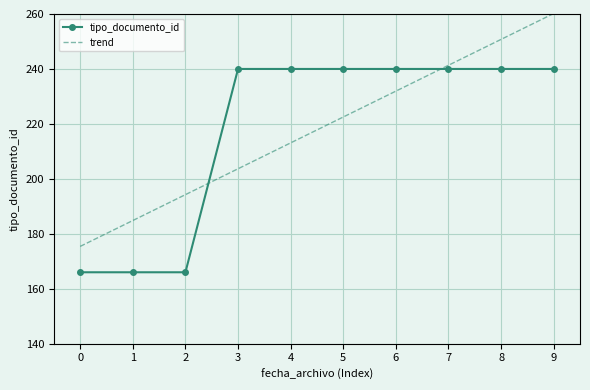

Reading right to left, transcribe all the data shown in this chart.

tipo_documento_id: 9=240.0	8=240.0	7=240.0	6=240.0	5=240.0	4=240.0	3=240.0	2=166.0	1=166.0	0=166.0
trend: 9=260.2	8=250.8	7=241.3	6=231.9	5=222.5	4=213.1	3=203.7	2=194.3	1=184.8	0=175.4